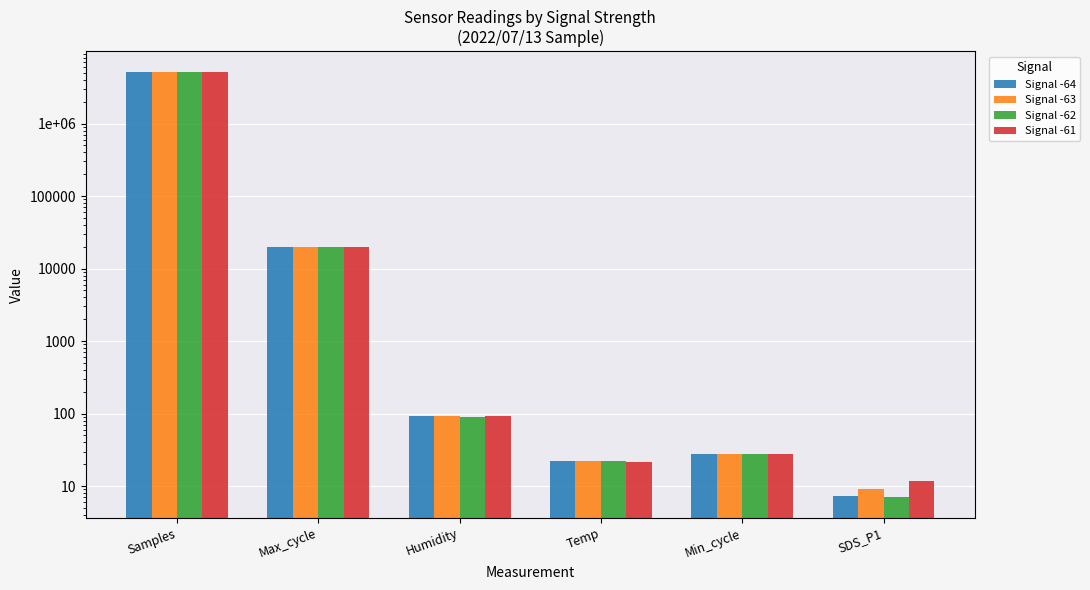

The value of Signal -63 at SDS_P1 is 9.2. True or false?

True